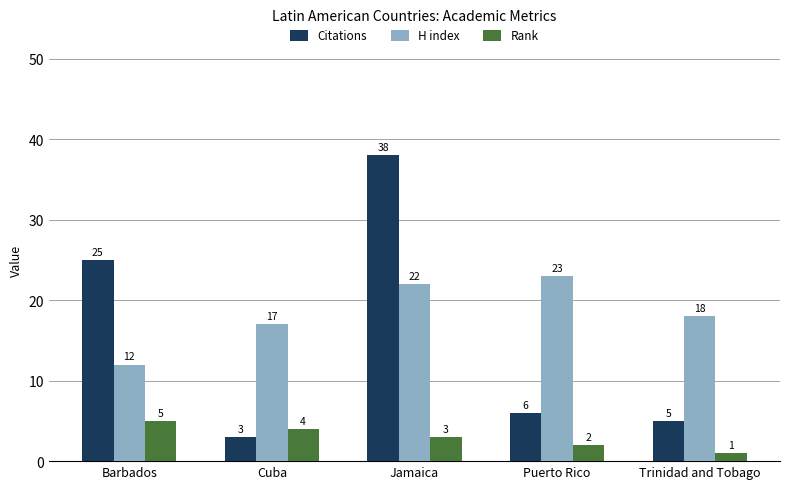

Rank the categories by H index value from lowest to highest.

Barbados, Cuba, Trinidad and Tobago, Jamaica, Puerto Rico